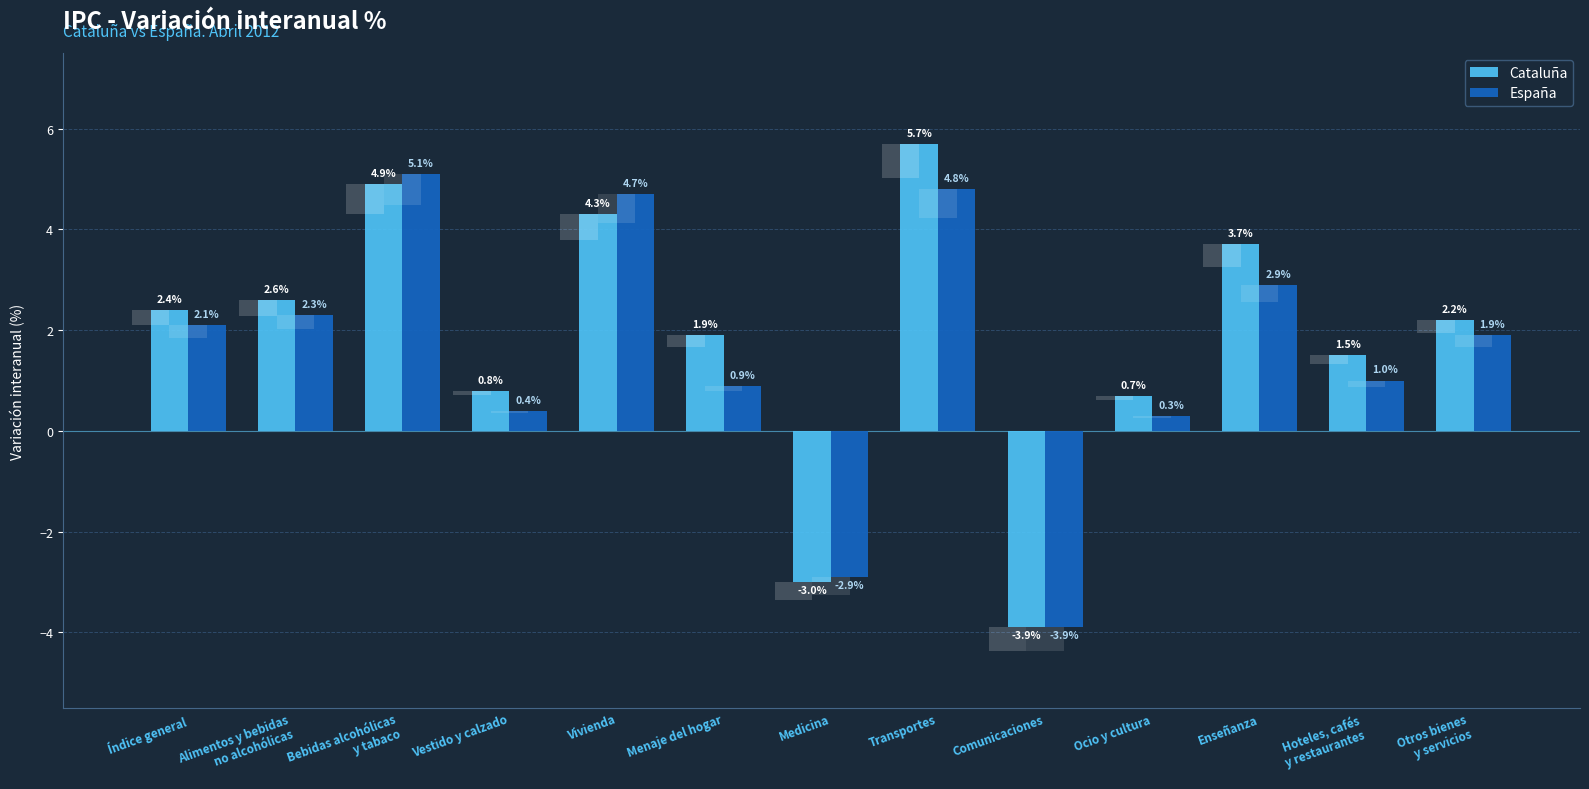

Which series has the largest range (max minus min)?

Cataluña